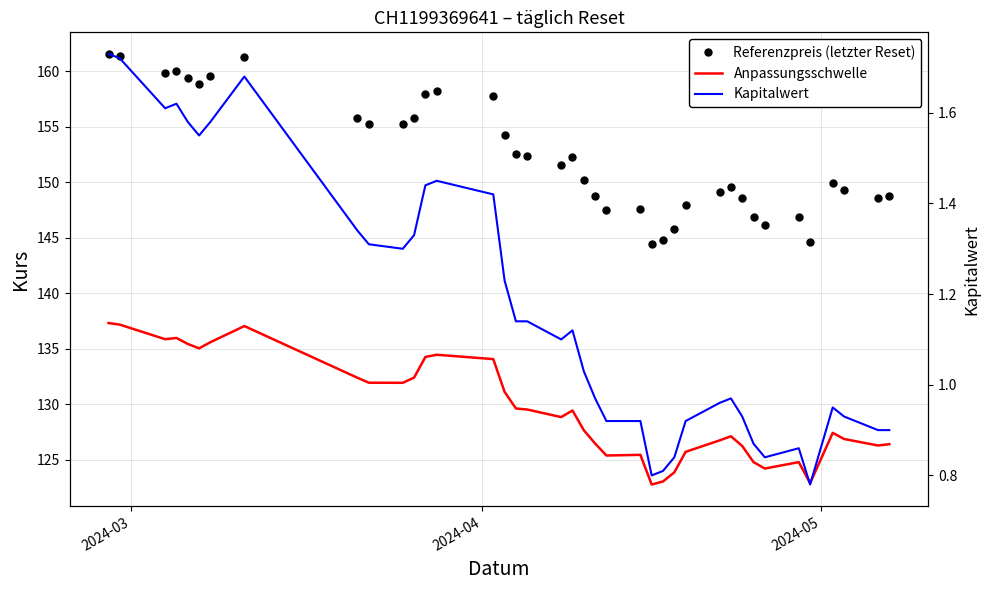

How many lines are shown in the chart?

3